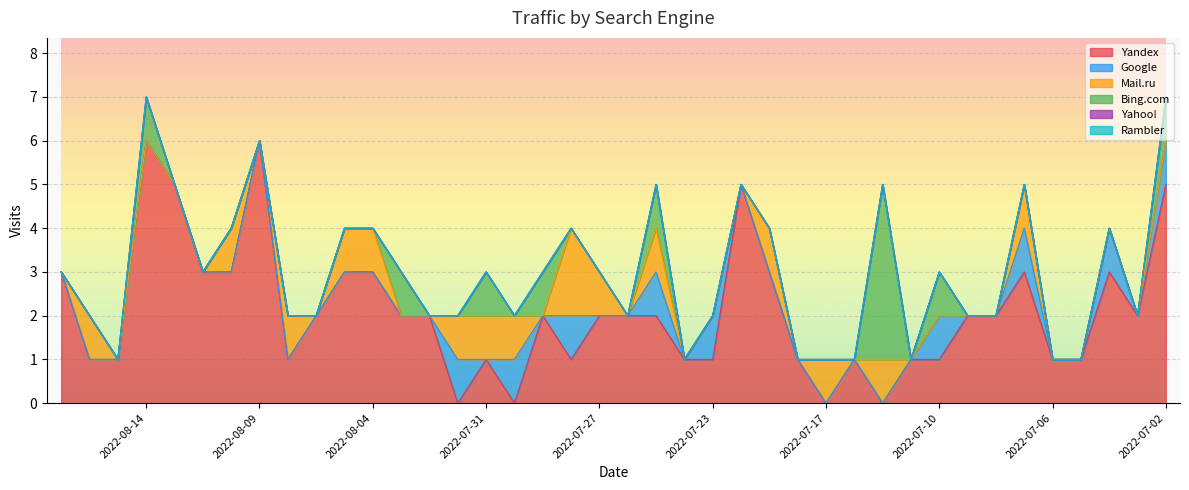

At which label is Rambler closest to 0?

2022-08-17